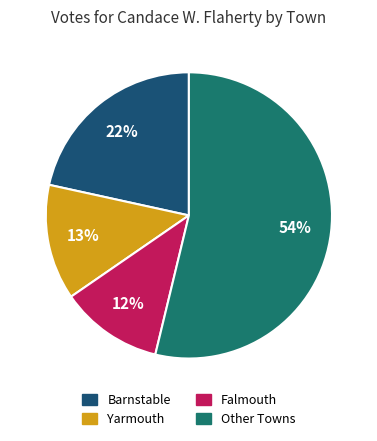

Does any single category account for the majority?

Yes